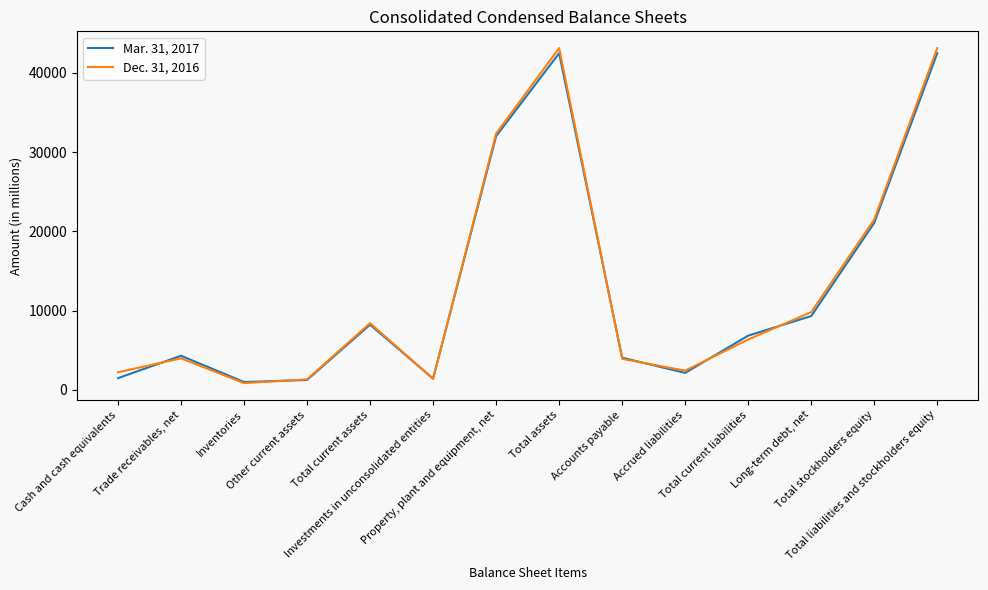

What is the greatest value displayed?

43109